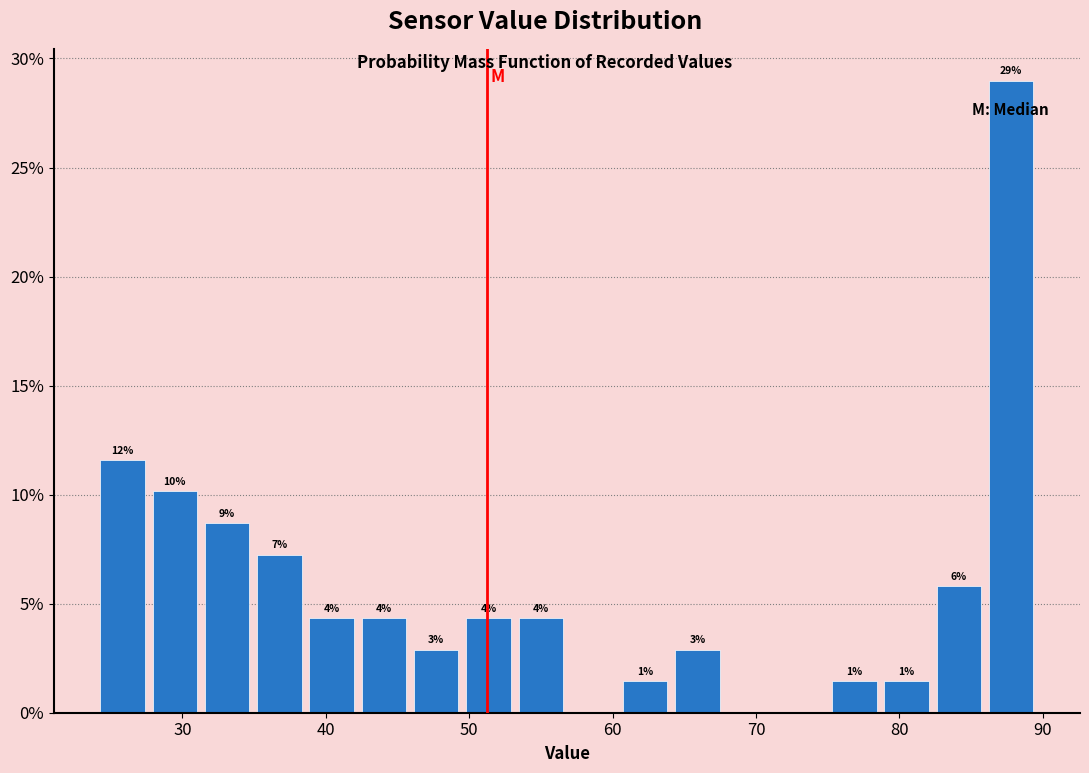

Around what value on the x-axis is the tallest bar? Give the approximate position of its centre, as read against the axis.

88